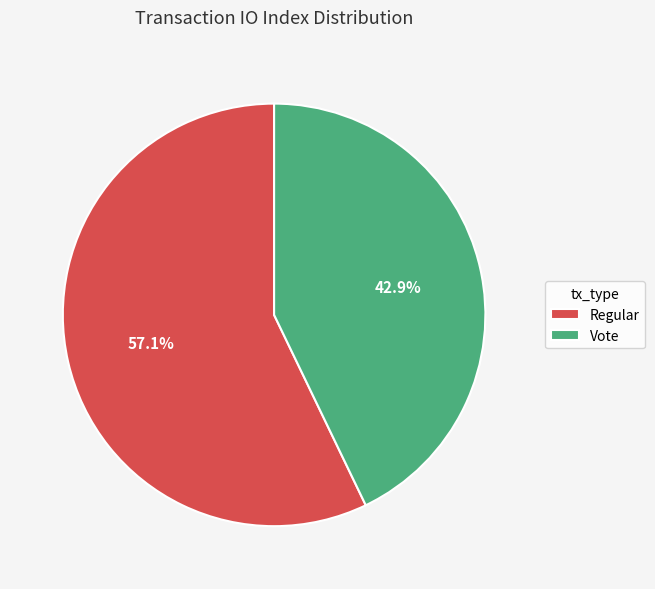

Does Regular represent more than half of the total?

Yes